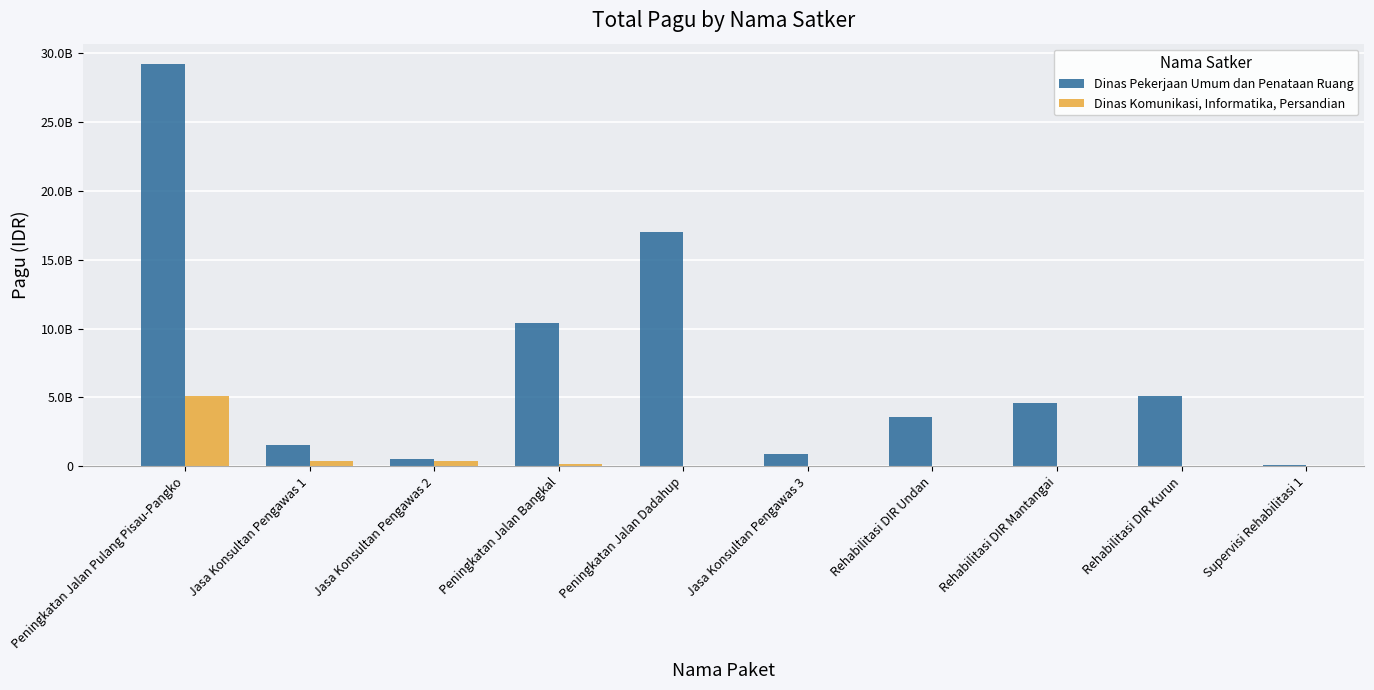

How many values are below 400999500?

2